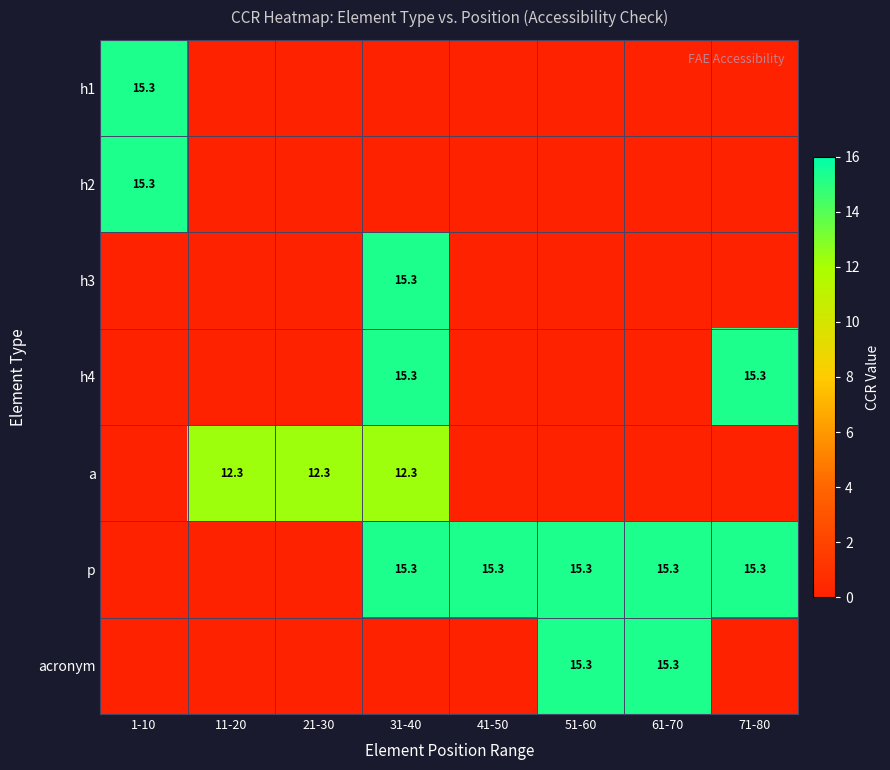

The p series shows 23.8 at 71-80. True or false?

False